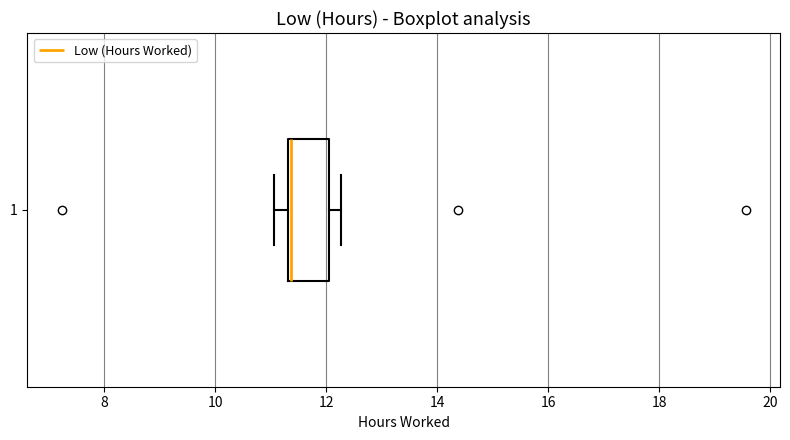

Where does the left whisker of the box at y = 1 end on the x-axis? The values are not printed on the chart, so give them approximately, as read against the axis.

11.0